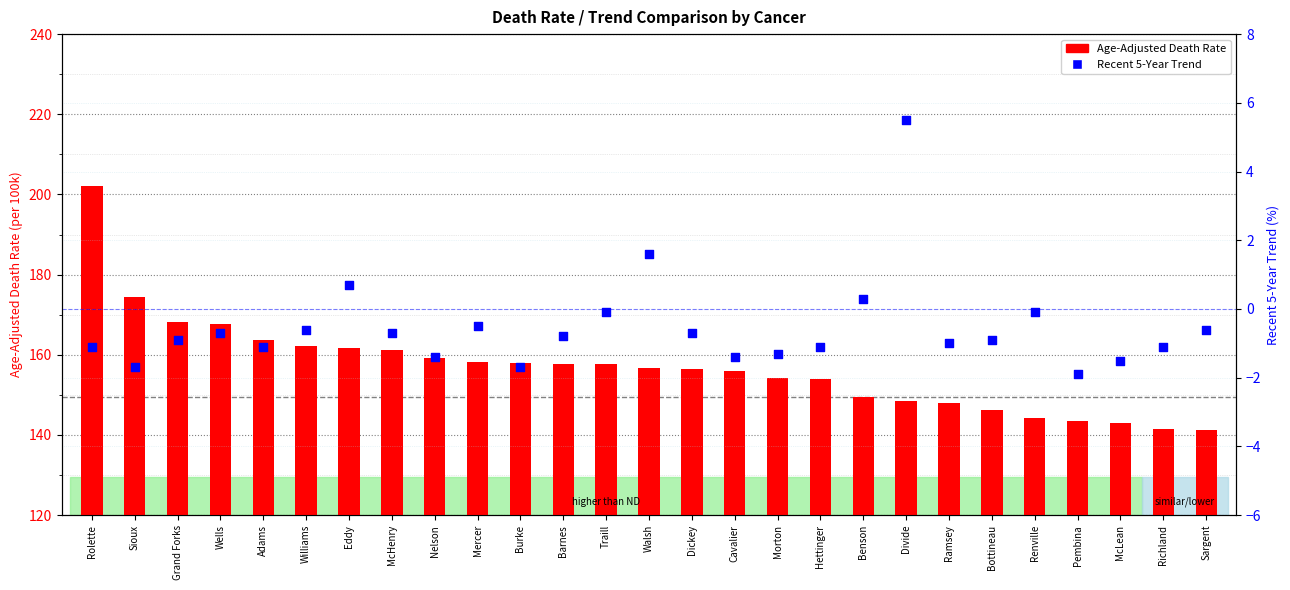

Which series has the widest spread of Y values?

Age-Adjusted Death Rate